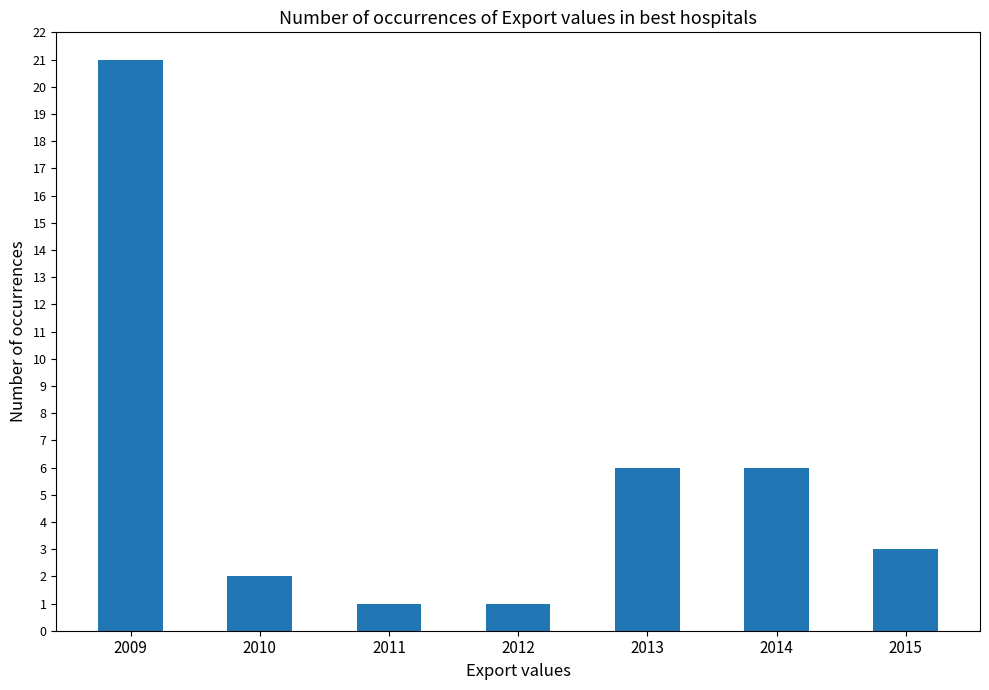

What is the difference between the maximum and minimum values?

20